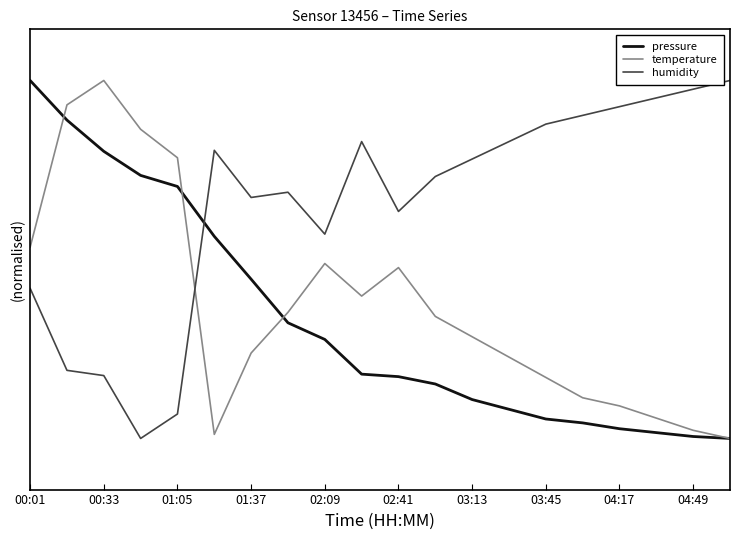

What are all the series names shown in the legend?

pressure, temperature, humidity